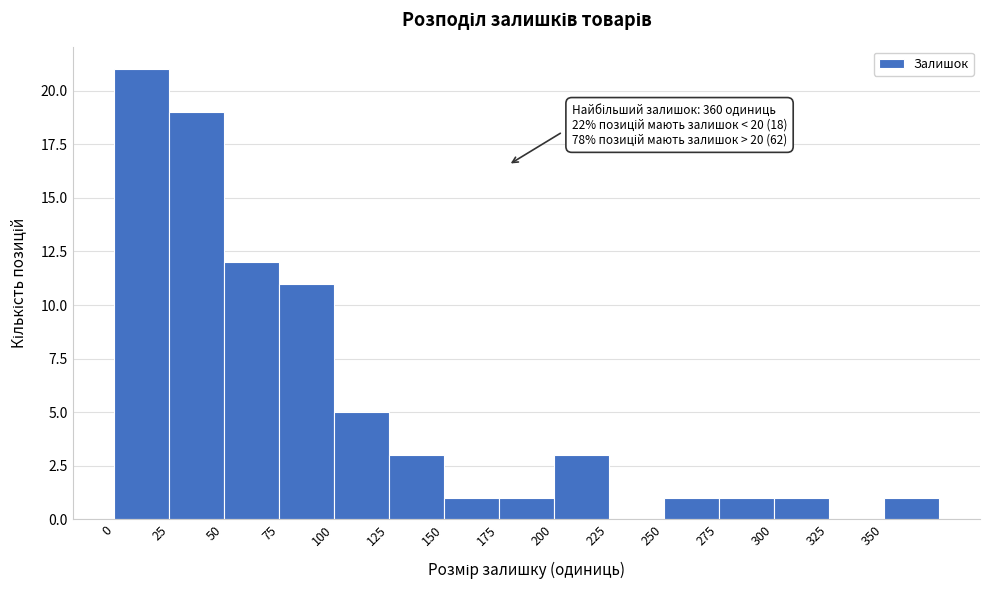

Which range on the x-axis has the tallest bar?

0 to 25